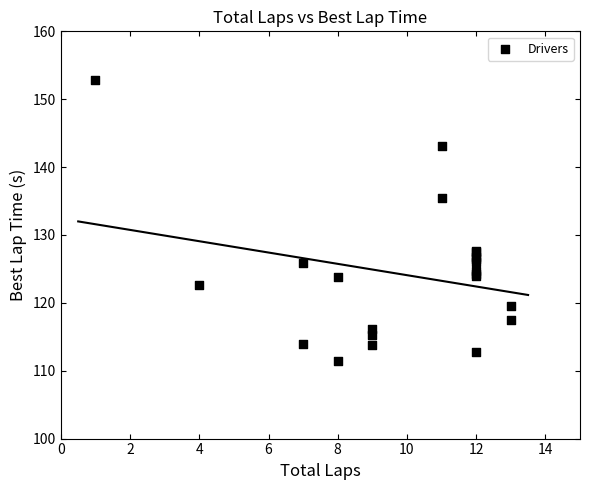

What Y value in the scatter plot is closest to 132?

135.4